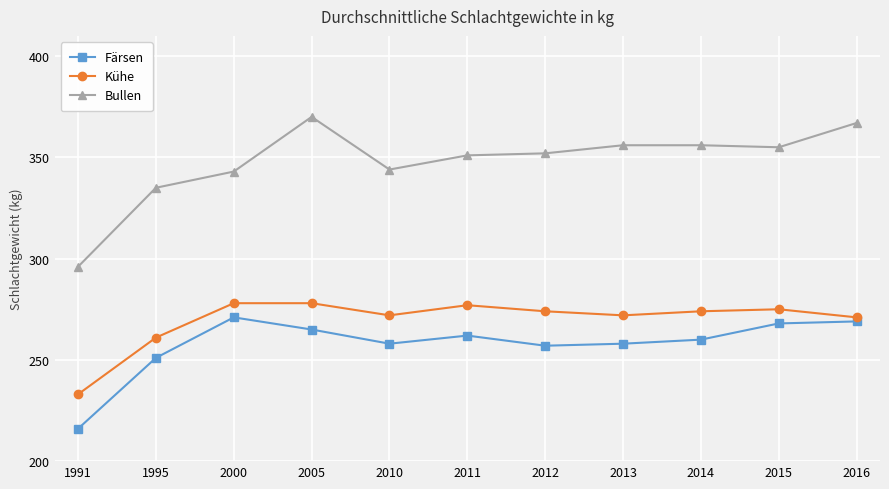

What is the value of the Bullen point at the 8th from the left?

356